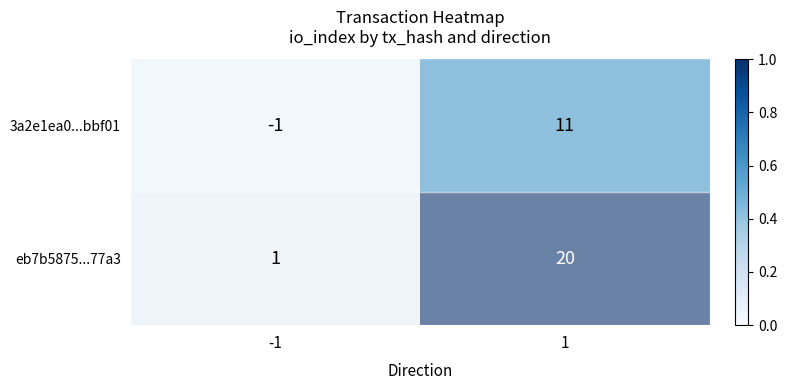

The eb7b5875...77a3 series shows 36 at 1. True or false?

False